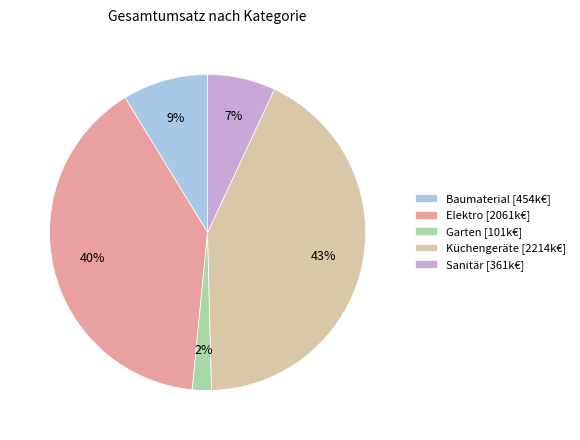

Which category has the smallest portion of the pie?

Garten